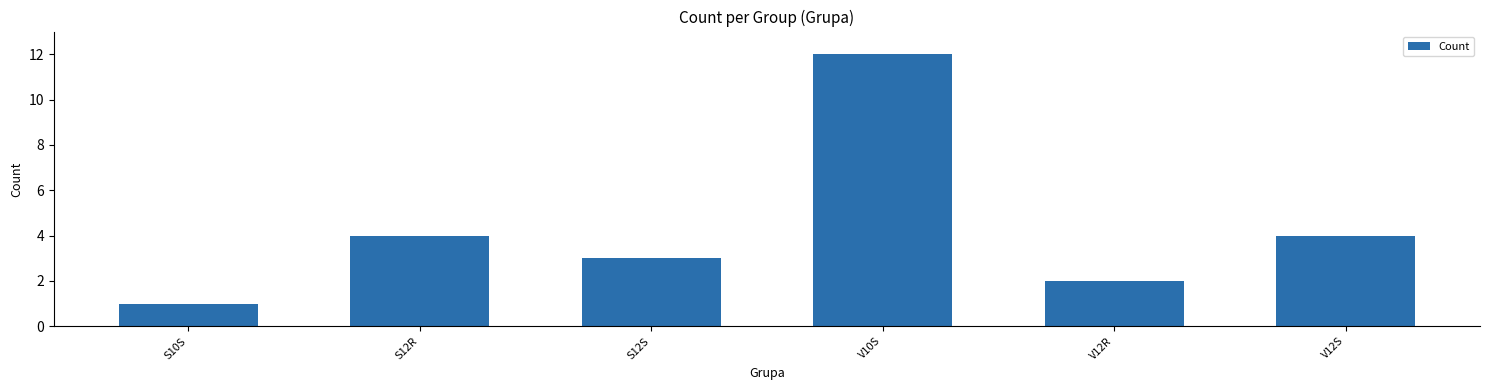

What is the value of the 3rd bar from the left?

3